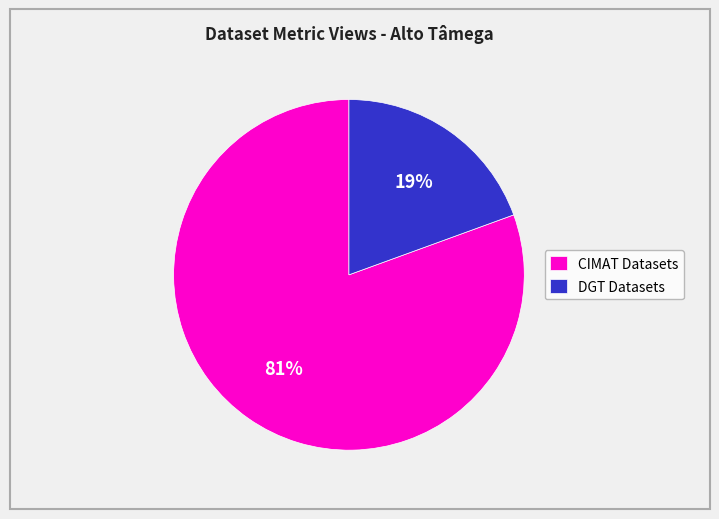

The DGT Datasets slice represents 19% of the pie. True or false?

True